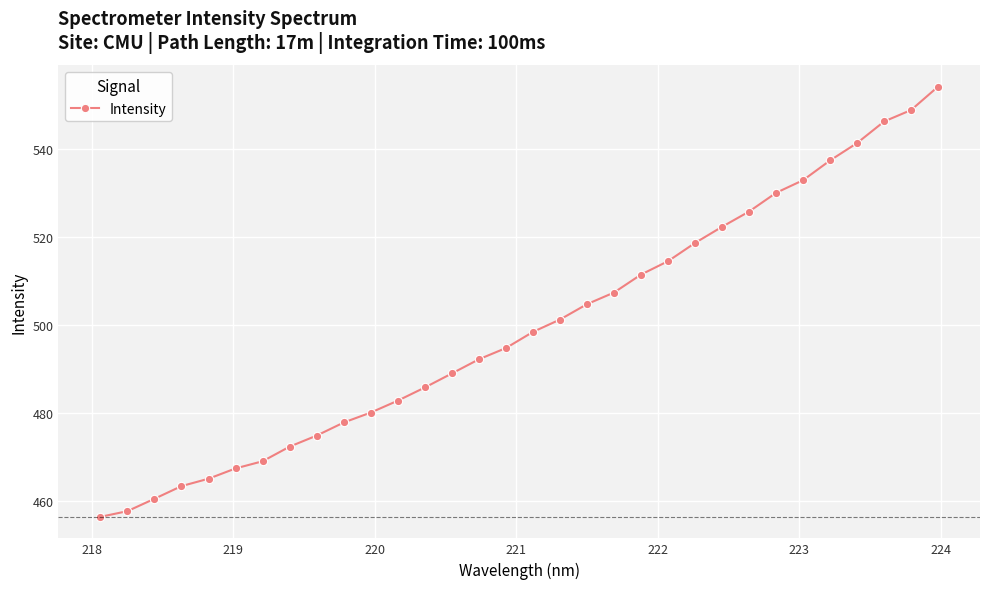

What is the maximum value shown in the chart?

554.3